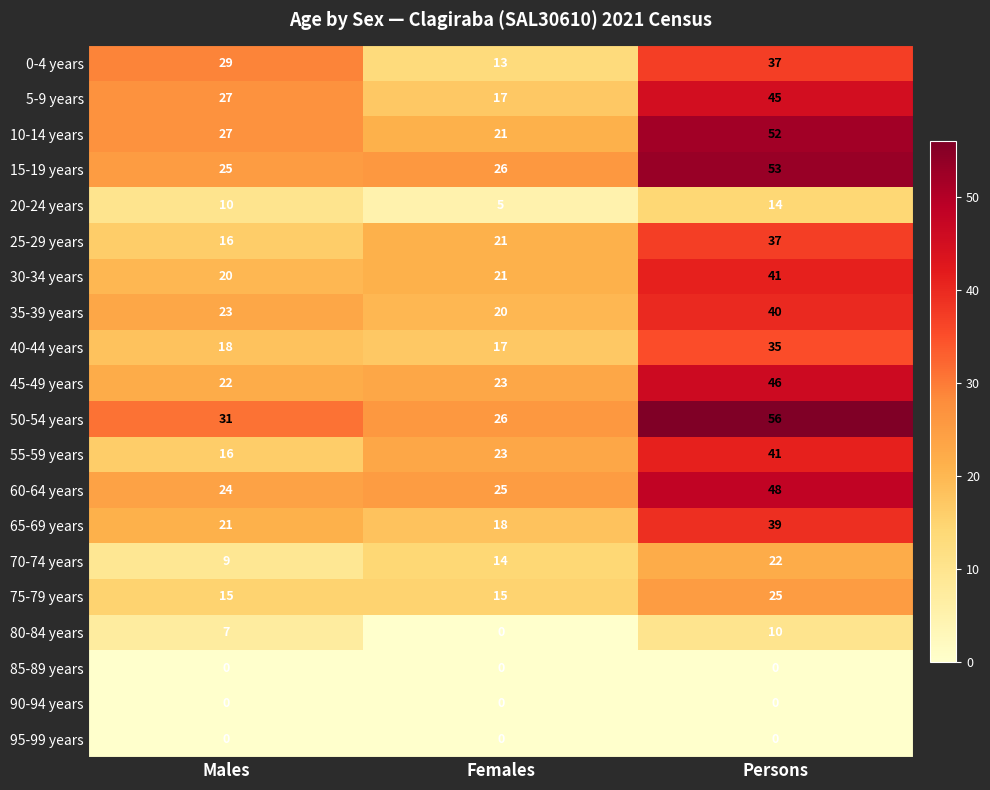

At which category is the sum across all series the highest?

Persons